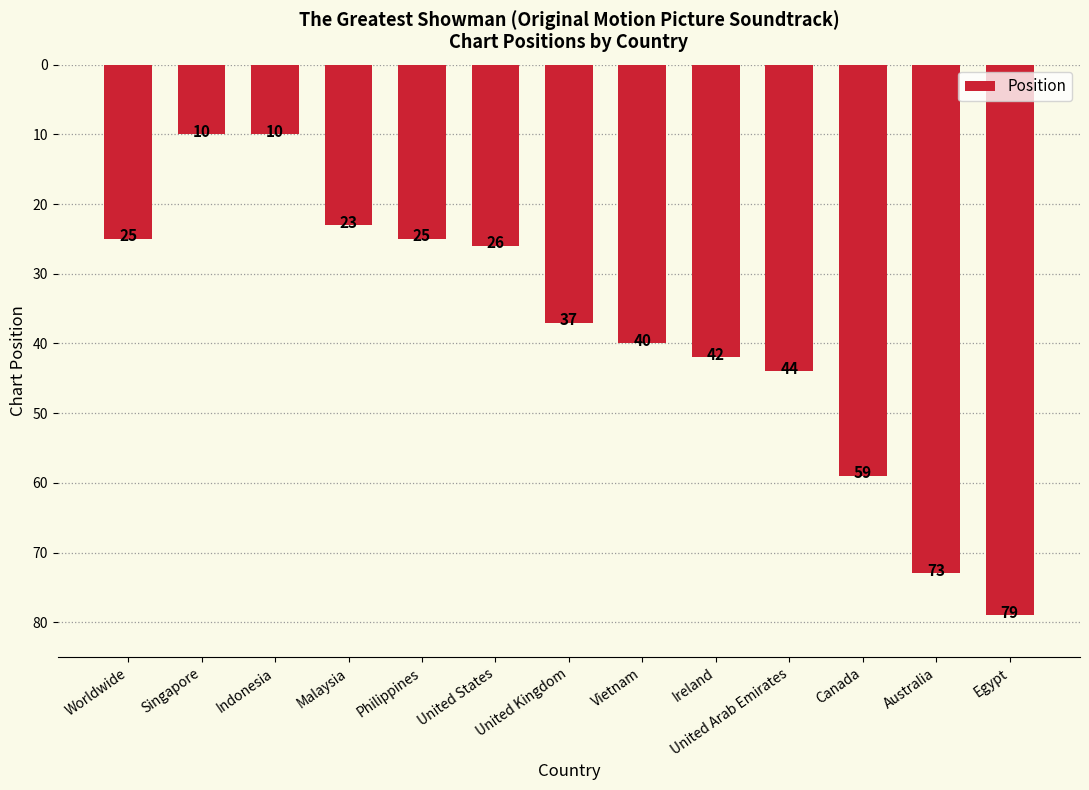

What is the value of the 9th bar from the left?

42